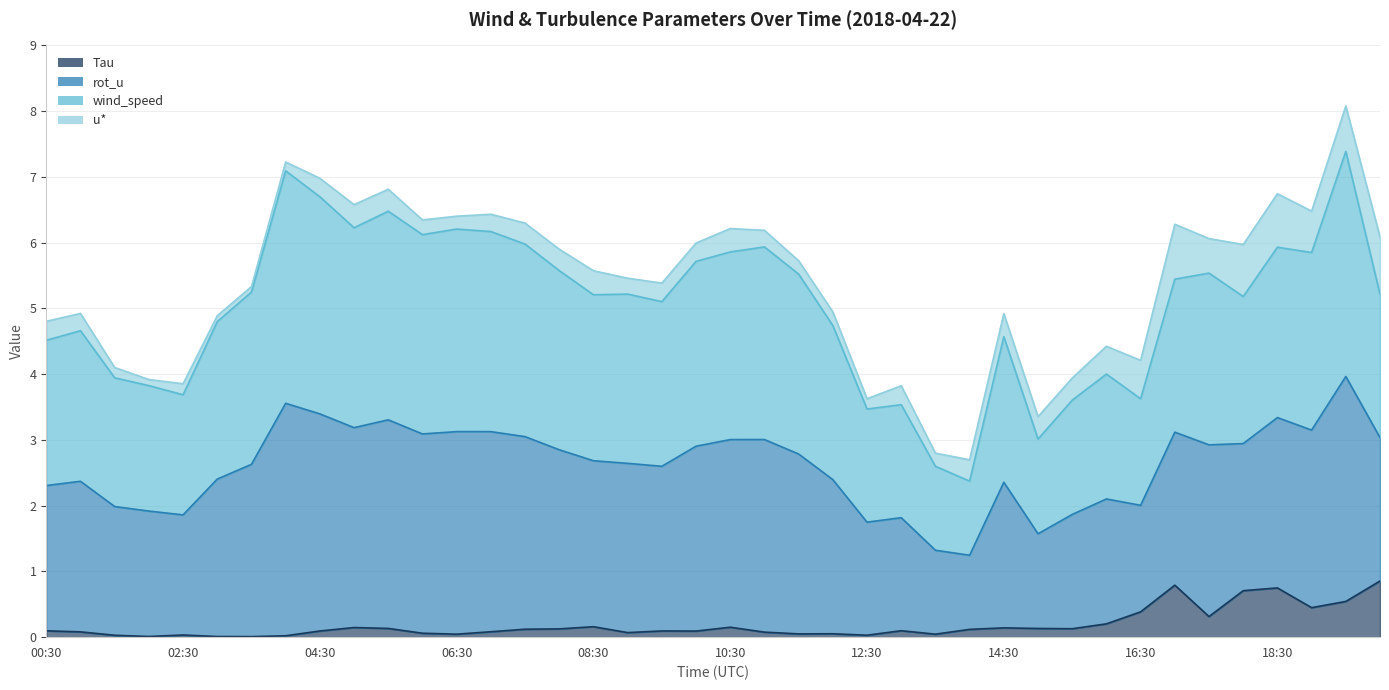

What is the average value of the Tau series?

0.2